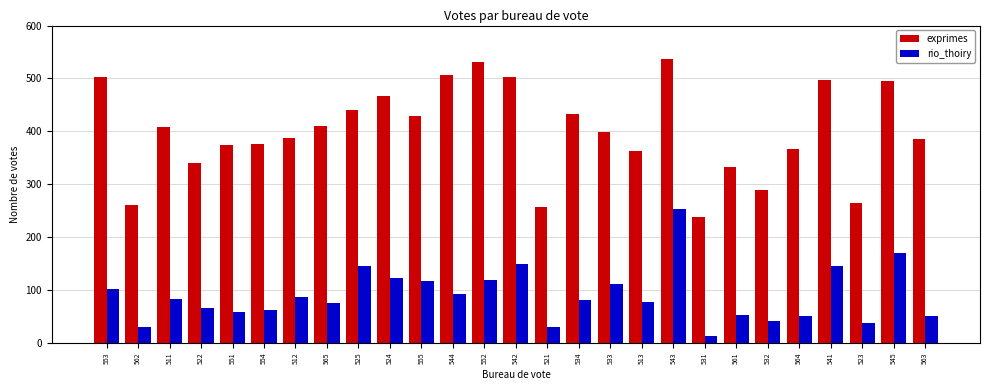

At which category is the sum across all series the highest?

543